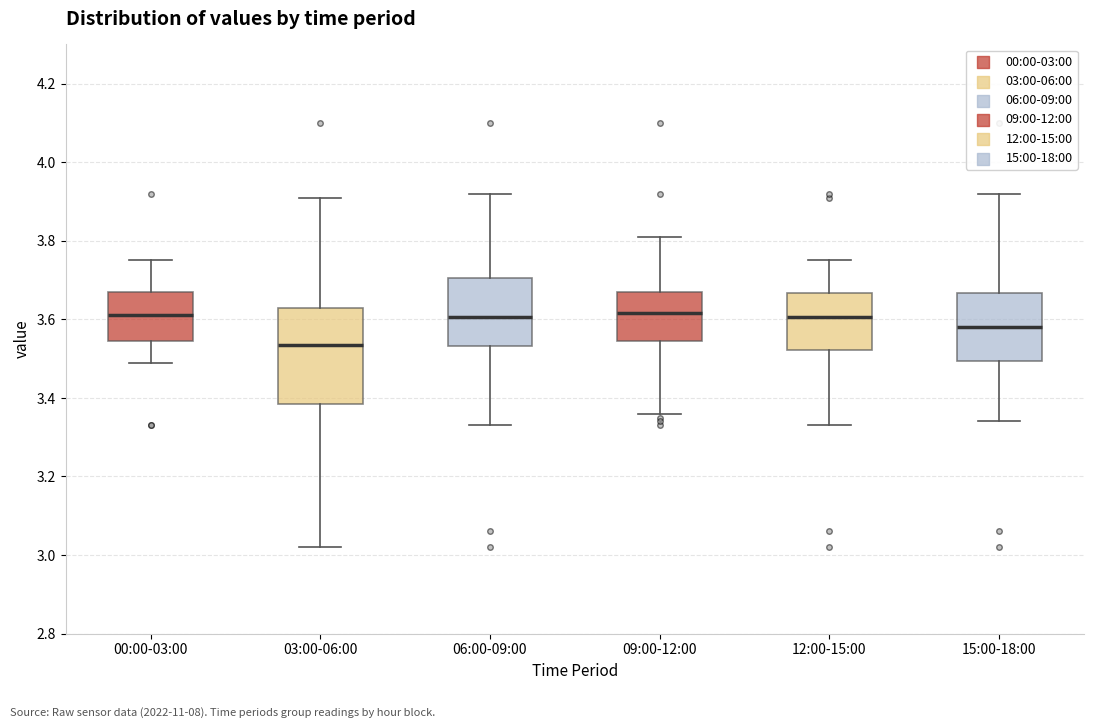

Reading left to right, read every box against the y-axis: the position of its median line, the range the box covers, and the ends of its whiskers. The values are not printed on the chart, so give them approximately, as read against the axis.

00:00-03:00: median 3.62, box 3.54 to 3.68, whiskers 3.50 to 3.76
03:00-06:00: median 3.54, box 3.38 to 3.64, whiskers 3.02 to 3.92
06:00-09:00: median 3.60, box 3.54 to 3.70, whiskers 3.34 to 3.92
09:00-12:00: median 3.62, box 3.54 to 3.68, whiskers 3.36 to 3.82
12:00-15:00: median 3.60, box 3.52 to 3.66, whiskers 3.34 to 3.76
15:00-18:00: median 3.58, box 3.50 to 3.66, whiskers 3.34 to 3.92